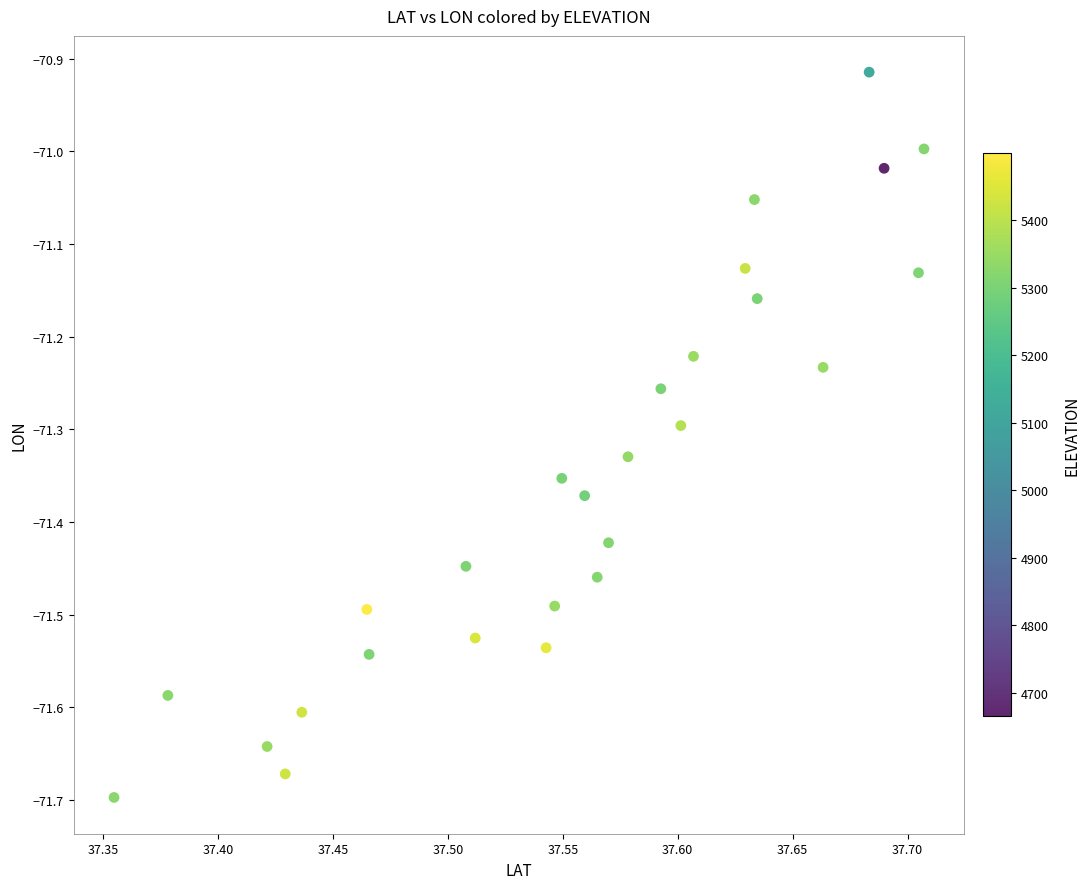

What is the range of X values (max minus min)?

0.4